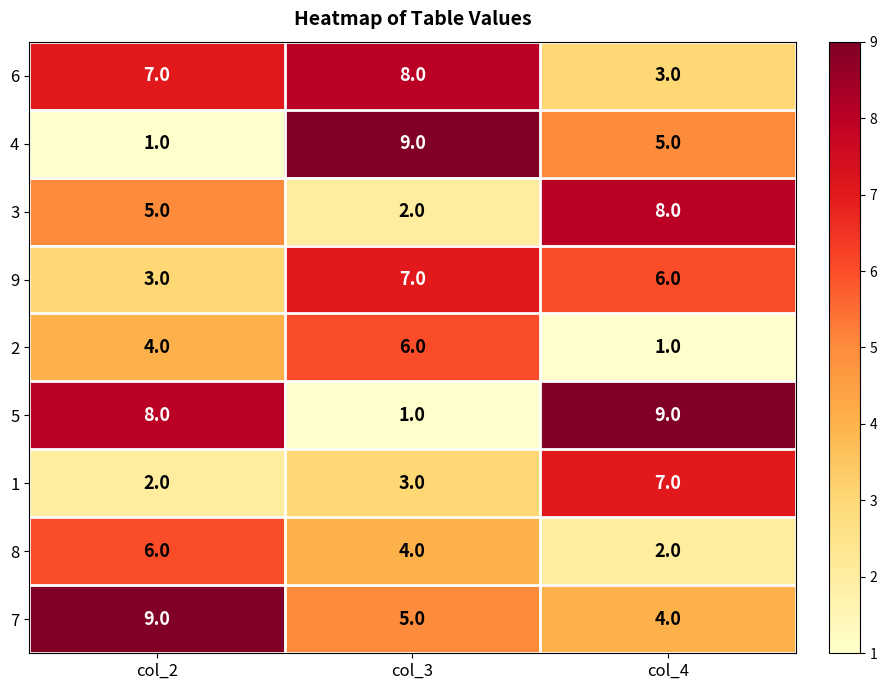

How many 6 values are between 3 and 8?

3